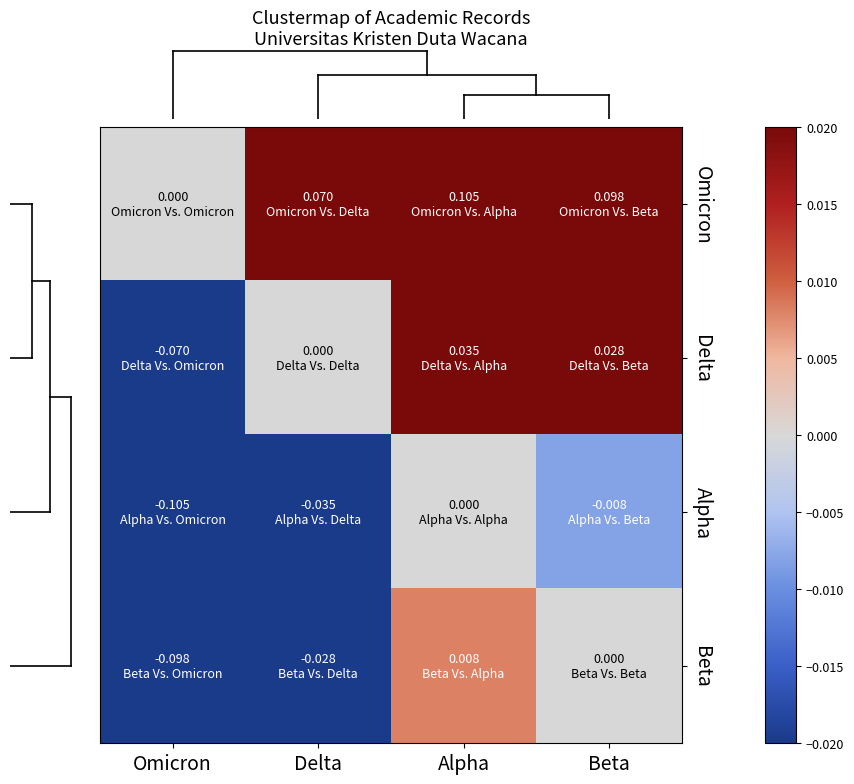

At Alpha, list the series in order from largest to smallest.

Omicron, Delta, Beta, Alpha